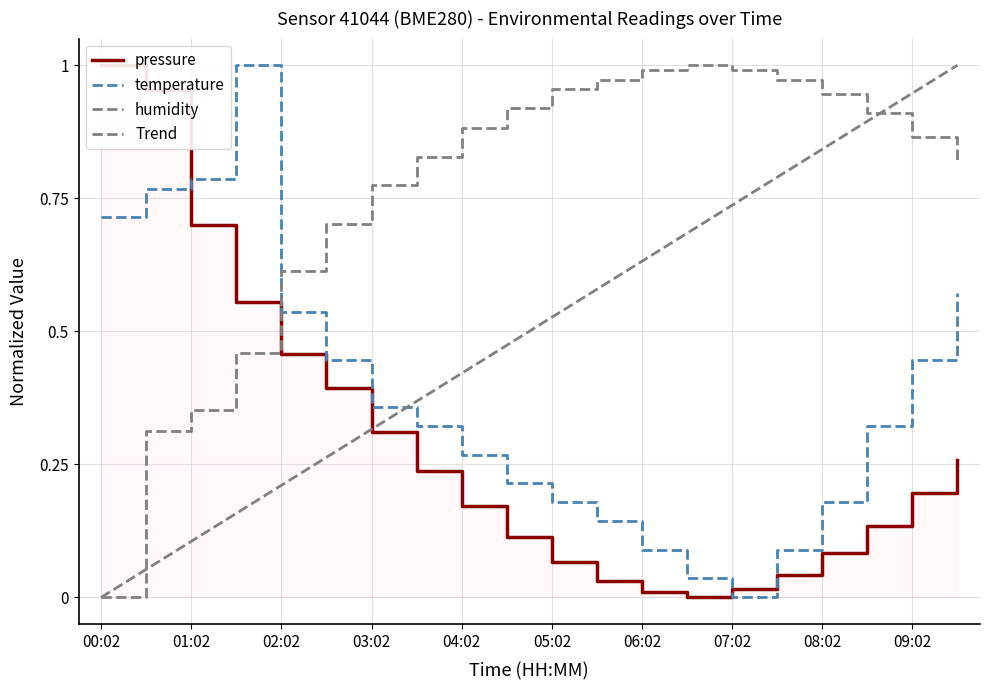

List the series in order of their peak value, lowest first.

pressure, temperature, humidity